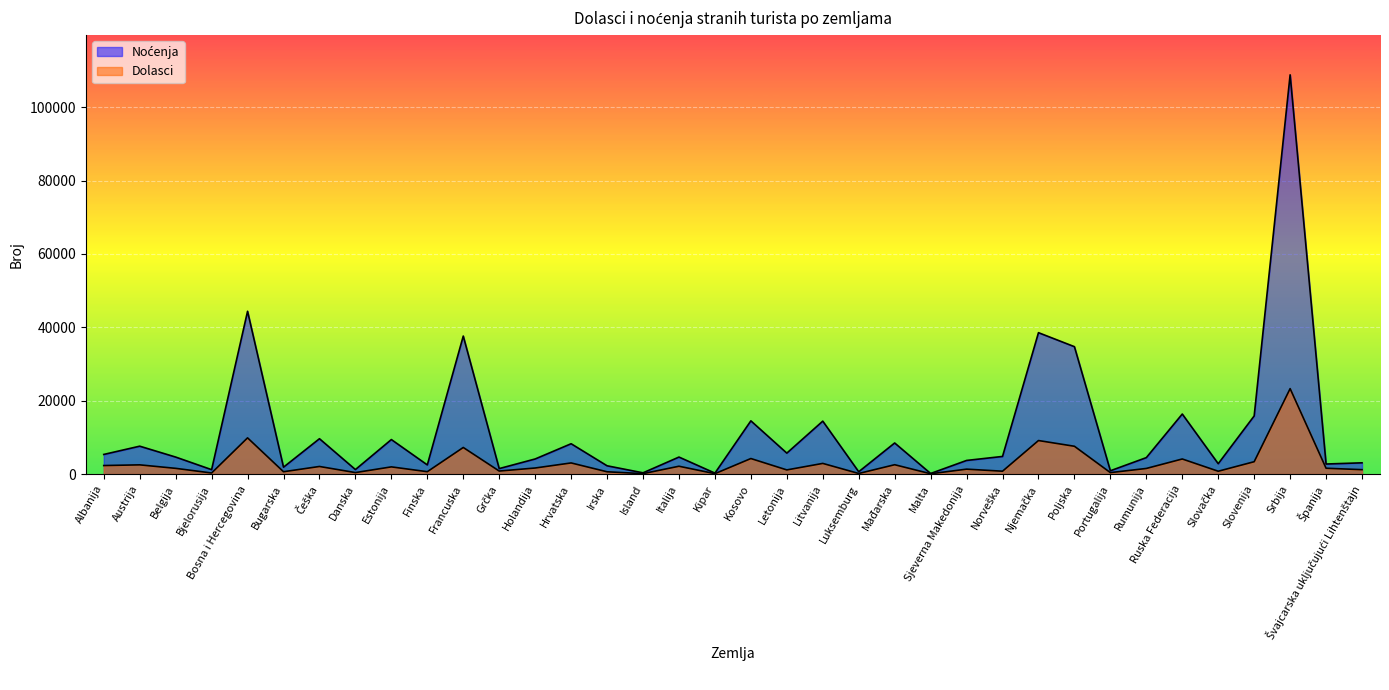

True or false: Dolasci and Noćenja intersect in this chart.

False